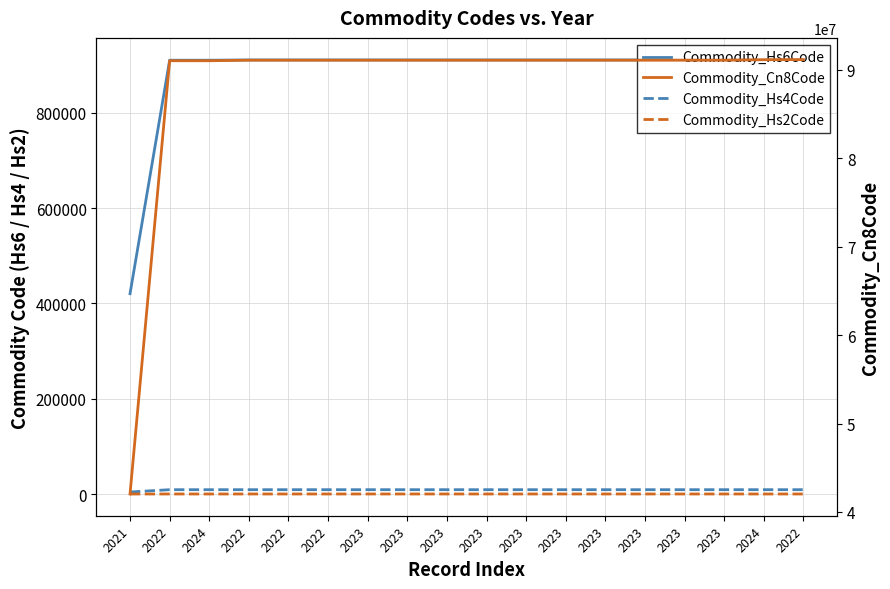

Reading left to right, list all the values displayed in this chart.

Commodity_Hs6Code: 420299	910211	910221	910820	910820	910820	910820	910820	910820	910820	910820	910820	910820	910820	910820	910820	911390	911490
Commodity_Hs4Code: 4202	9102	9102	9108	9108	9108	9108	9108	9108	9108	9108	9108	9108	9108	9108	9108	9113	9114
Commodity_Hs2Code: 42	91	91	91	91	91	91	91	91	91	91	91	91	91	91	91	91	91
Commodity_Cn8Code: 42029900	91021100	91022100	91082000	91082000	91082000	91082000	91082000	91082000	91082000	91082000	91082000	91082000	91082000	91082000	91082000	91139000	91149090